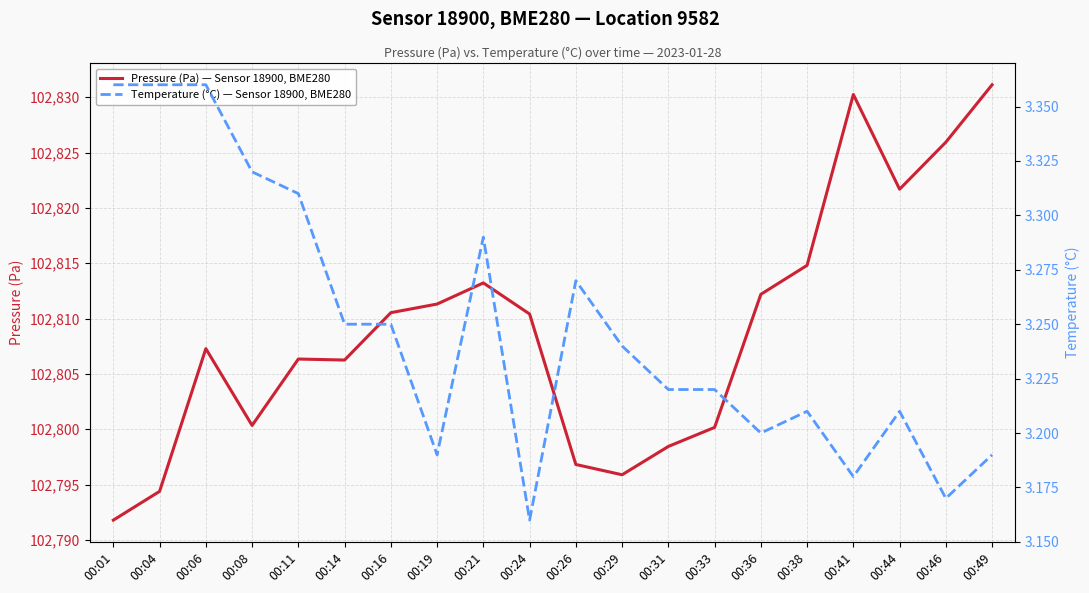

Rank the series by their average value, from highest to lowest.

Pressure (Pa) — Sensor 18900, BME280, Temperature (°C) — Sensor 18900, BME280